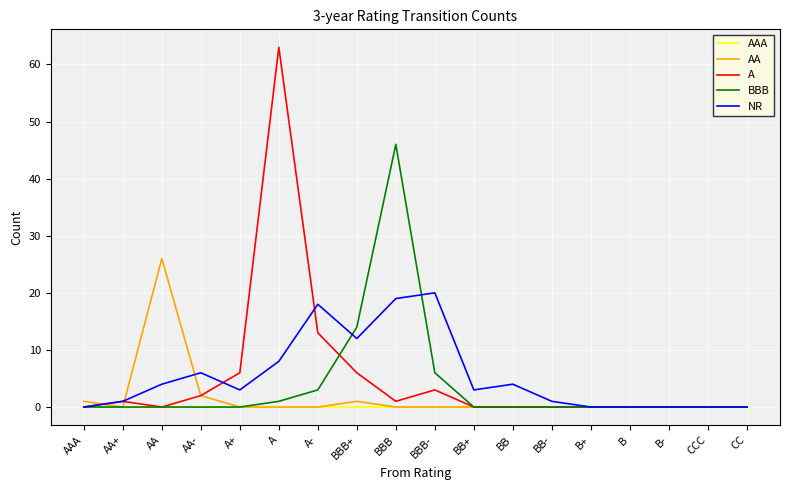

List the series in order of their peak value, highest first.

A, BBB, AA, NR, AAA